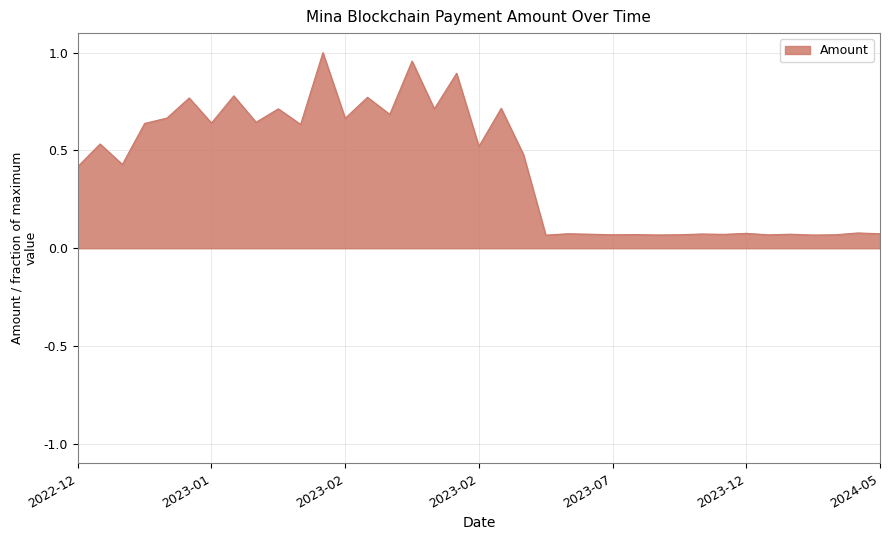

What is the difference between the maximum and minimum values?

0.9